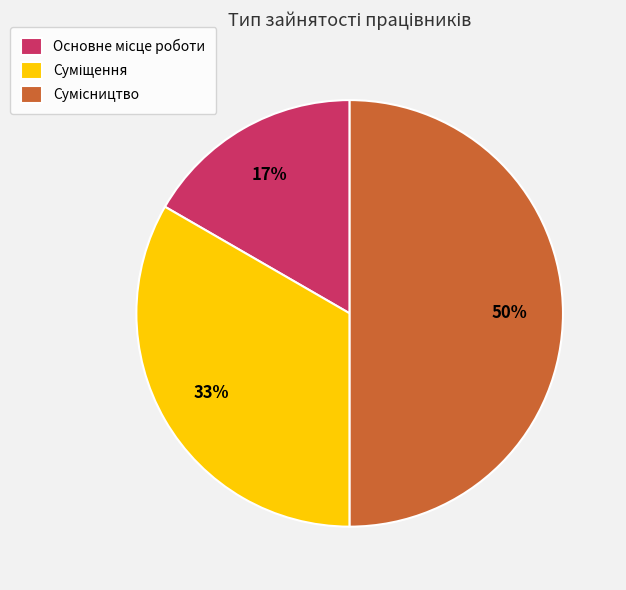

Count the number of slices in the pie.

3